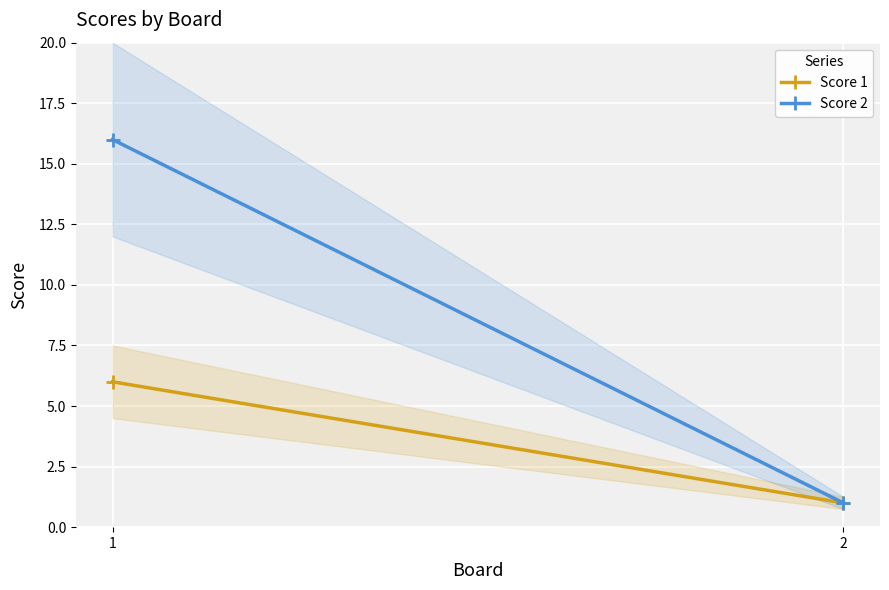

List the series in order of their overall mean, lowest first.

Score 1, Score 2